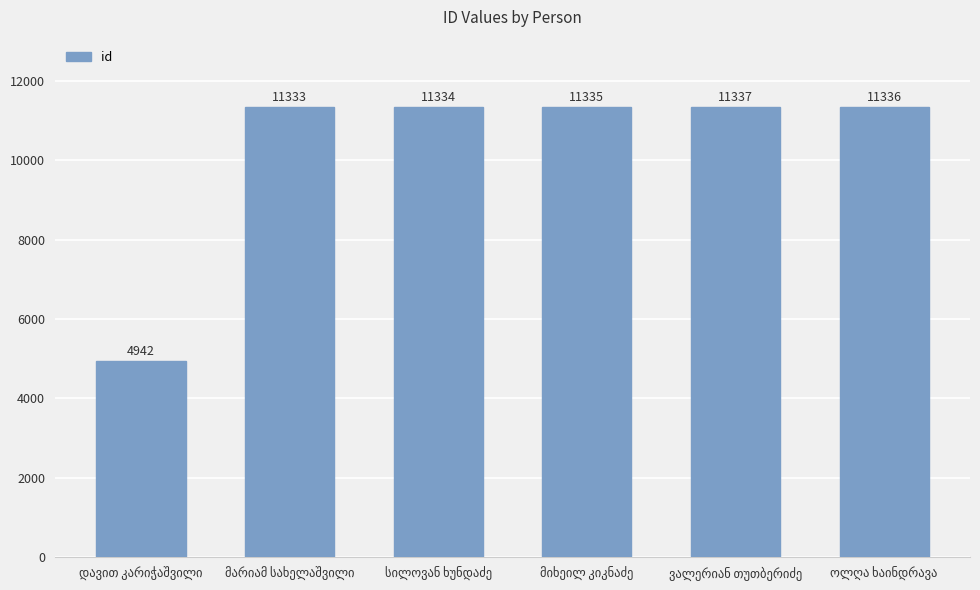

What is the maximum value shown in the chart?

11337